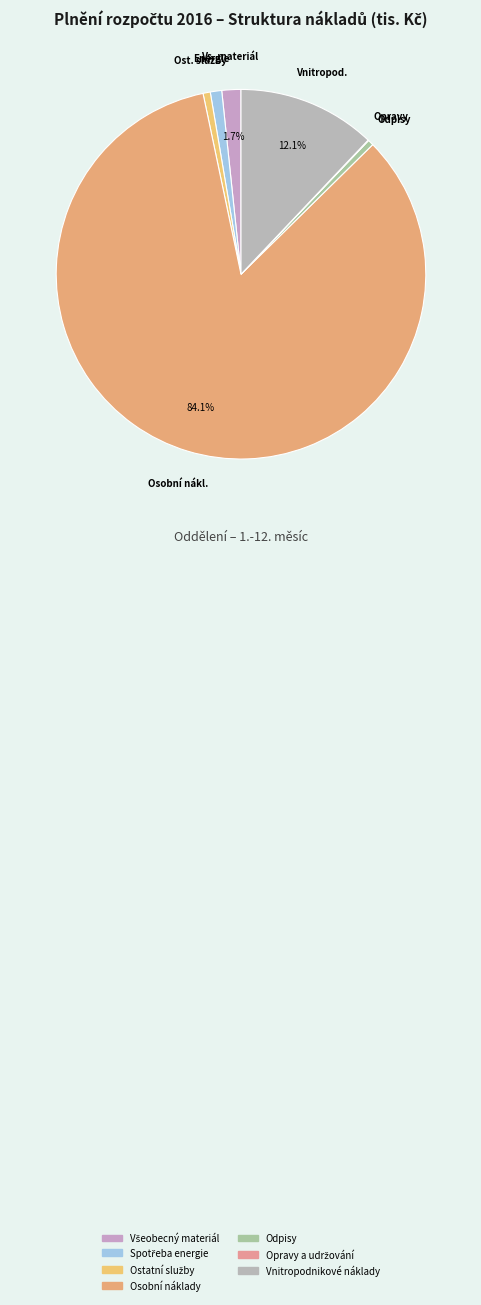

Is the sum of Opravy a udržování and Všeobecný materiál greater than half?

No